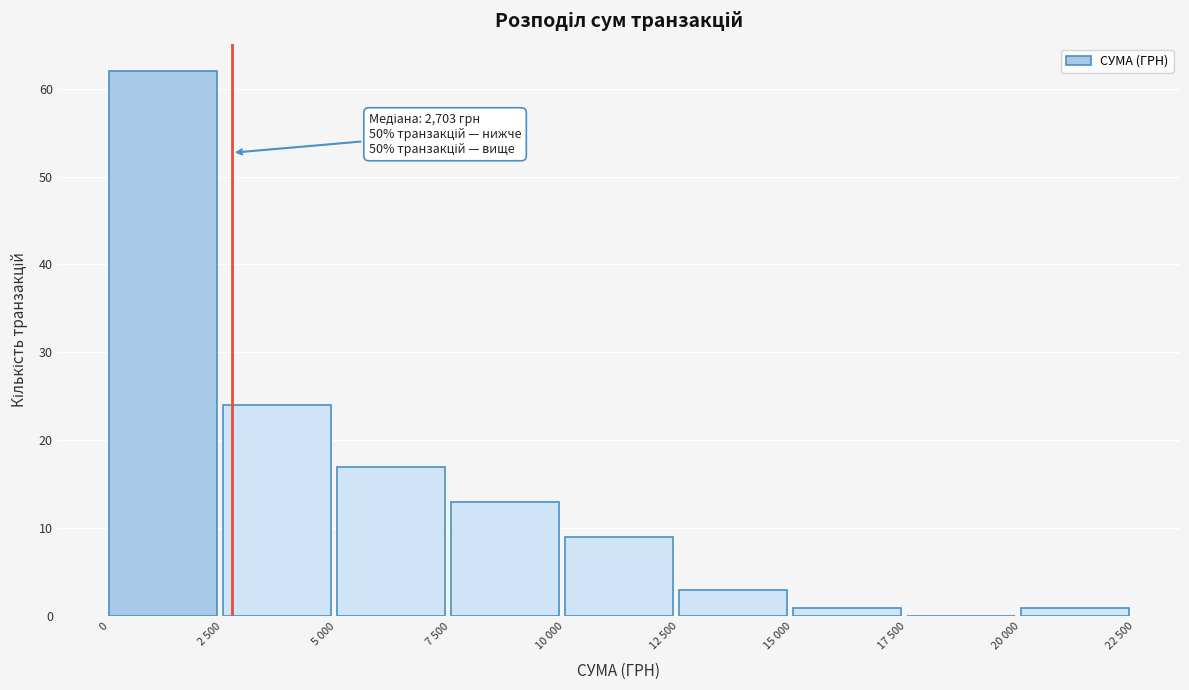

Reading left to right, list all the values displayed in this chart.

0=62	2 500=24	5 000=17	7 500=13	10 000=9	12 500=3	15 000=1	17 500=0	20 000=1